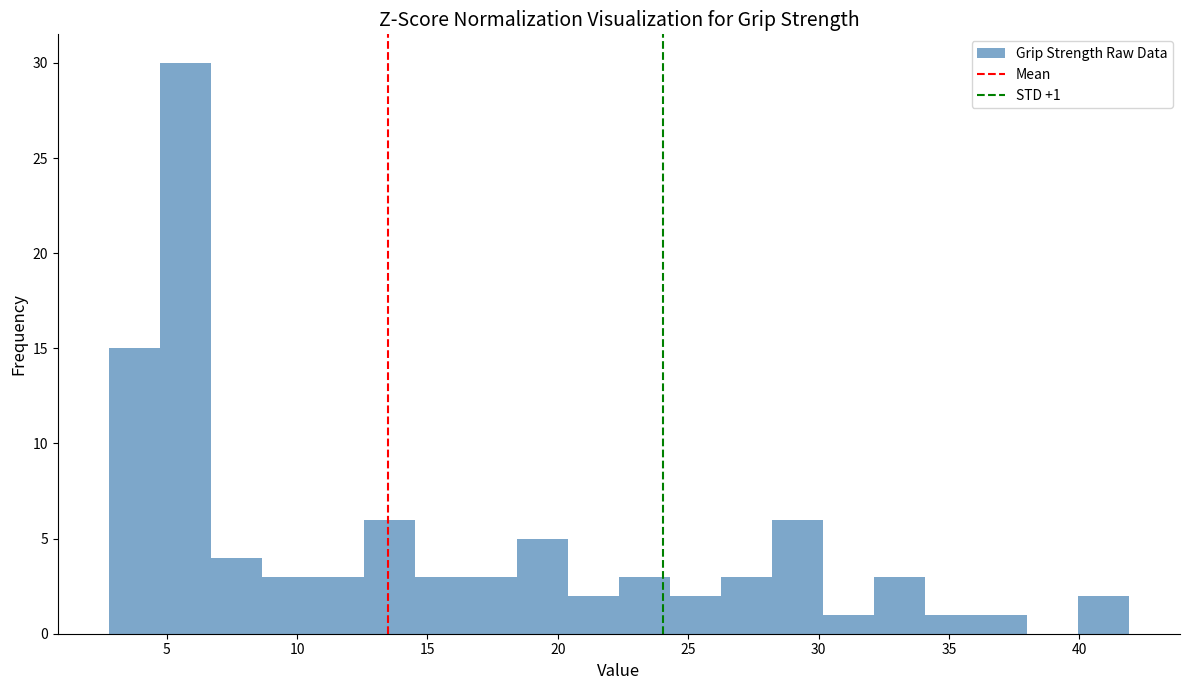

Around what value on the x-axis is the tallest bar? Give the approximate position of its centre, as read against the axis.

5.5